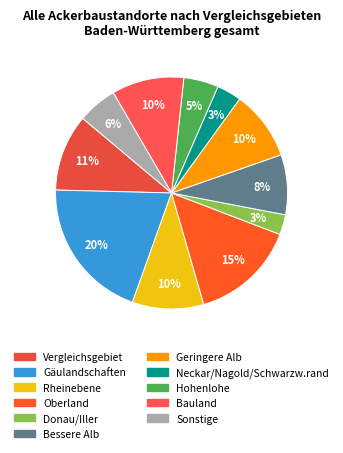

To the nearest percent, what is the difference between the largest and smallest slice percentages?

17%